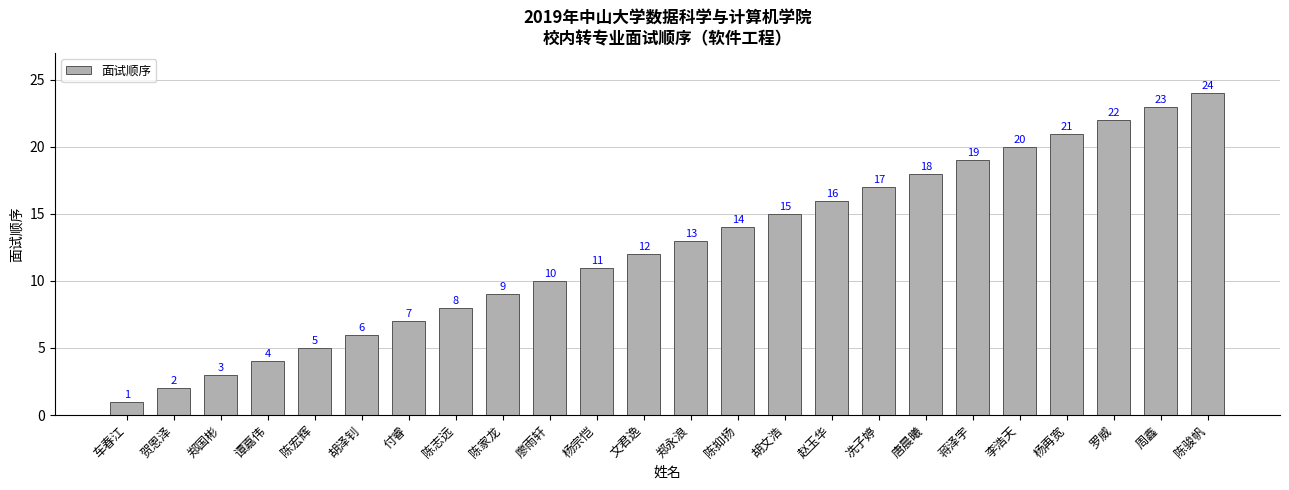

Are the bars horizontal?

No